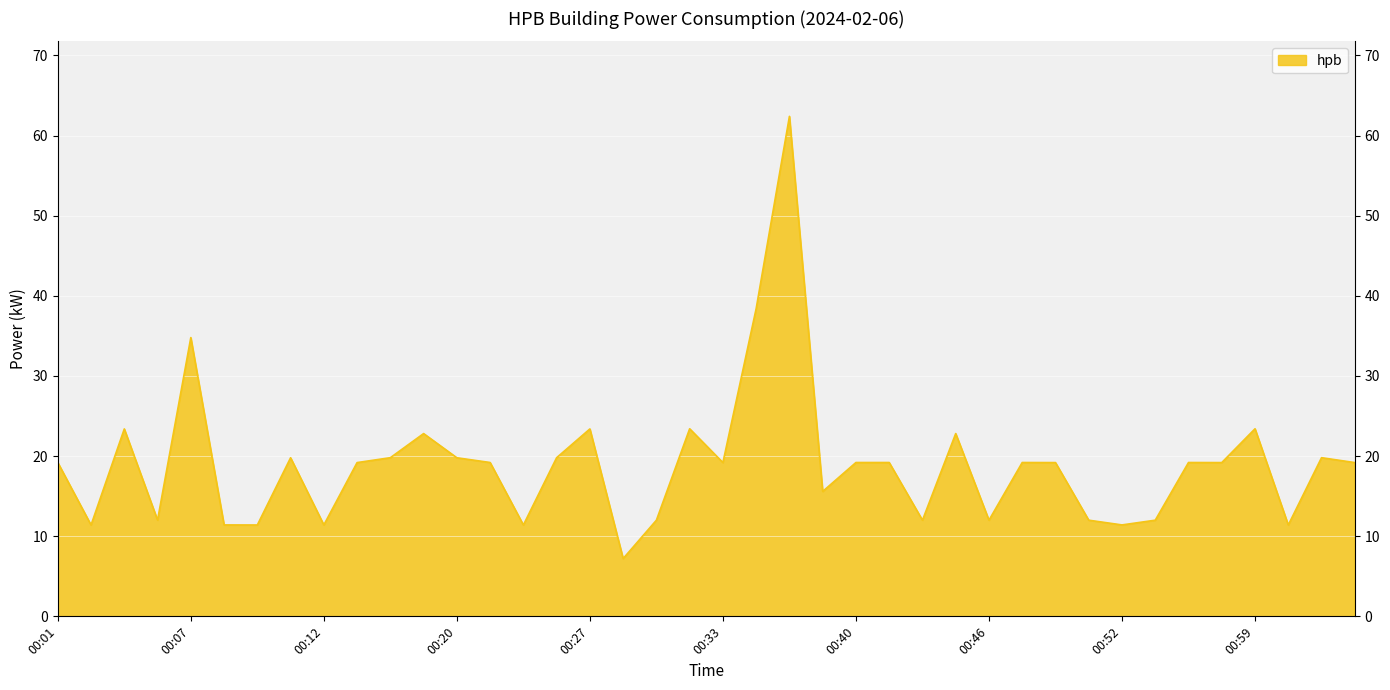

What is the difference between the maximum and minimum values?

55.2